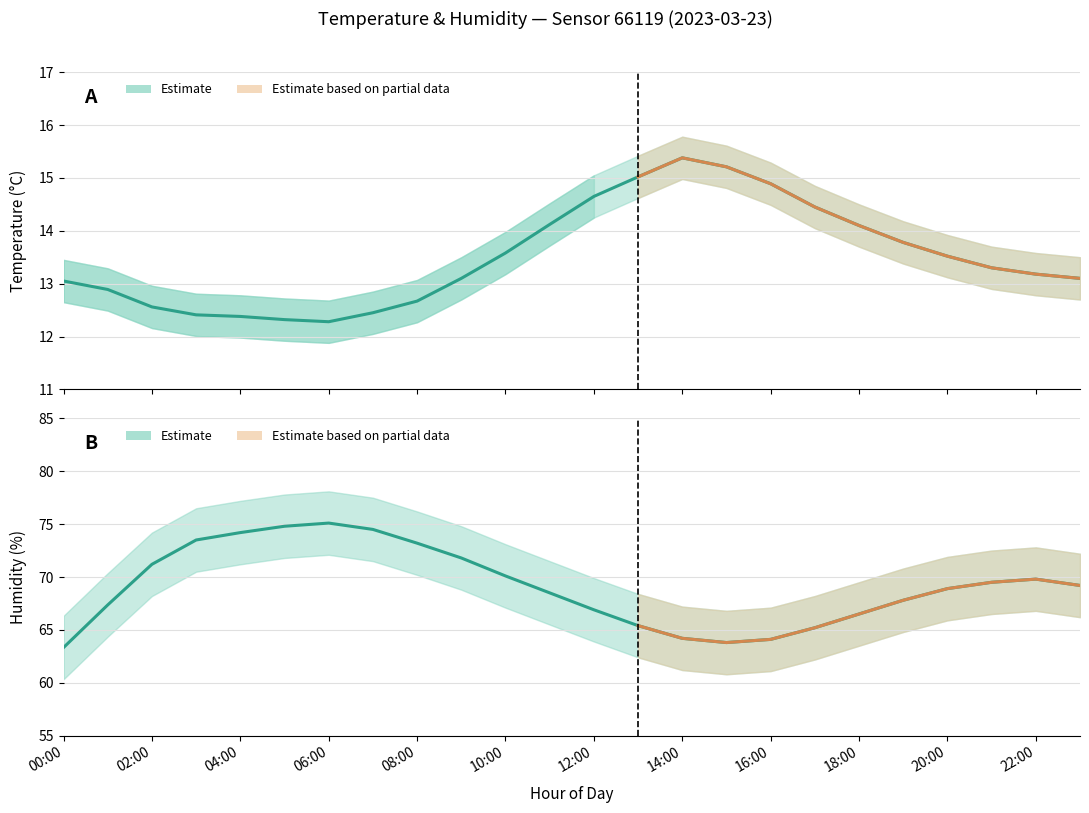

At which category does temperature_lower reach its first local valley?

06:00